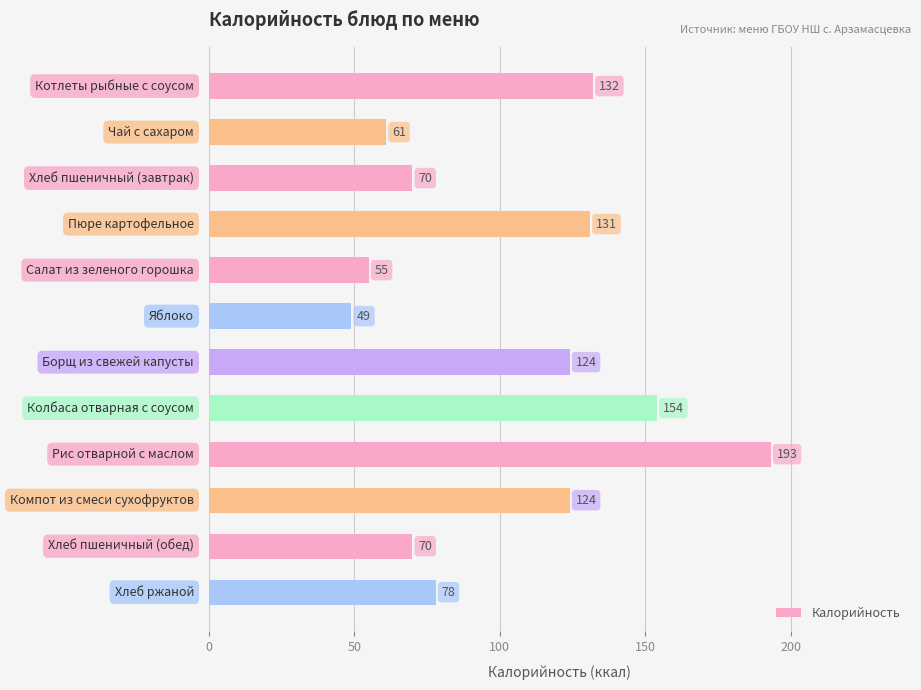

What is the maximum value shown in the chart?

193